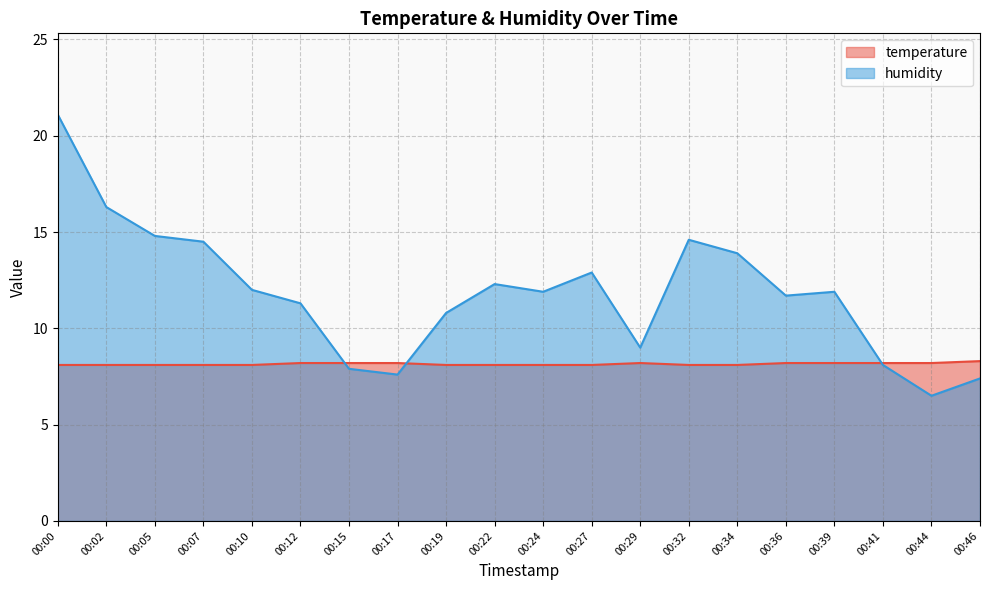

Reading left to right, what are all the values shown in this chart?

temperature: 8.1	8.1	8.1	8.1	8.1	8.2	8.2	8.2	8.1	8.1	8.1	8.1	8.2	8.1	8.1	8.2	8.2	8.2	8.2	8.3
humidity: 21.1	16.3	14.8	14.5	12.0	11.3	7.9	7.6	10.8	12.3	11.9	12.9	9.0	14.6	13.9	11.7	11.9	8.1	6.5	7.4